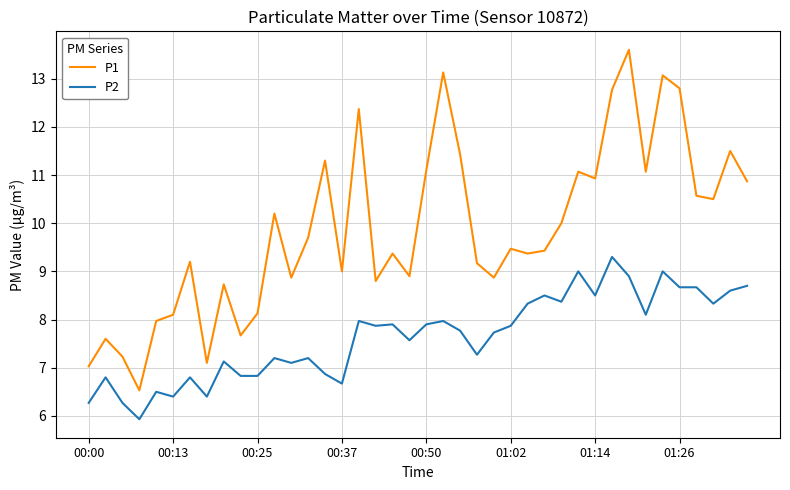

What is the difference between the maximum and minimum values in the P2 series?

3.4